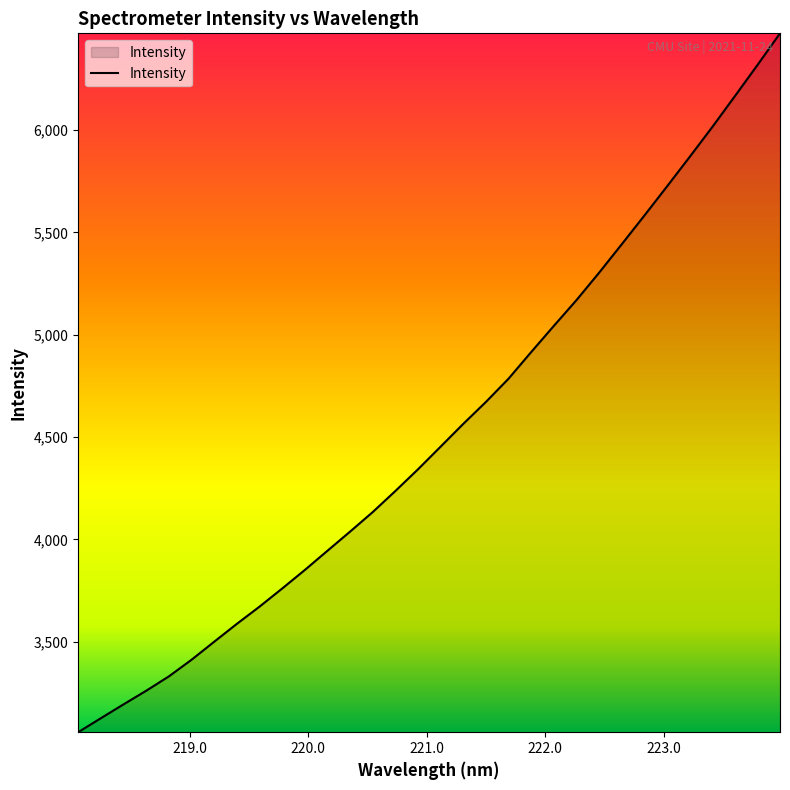

What is the smallest value displayed?

3058.1